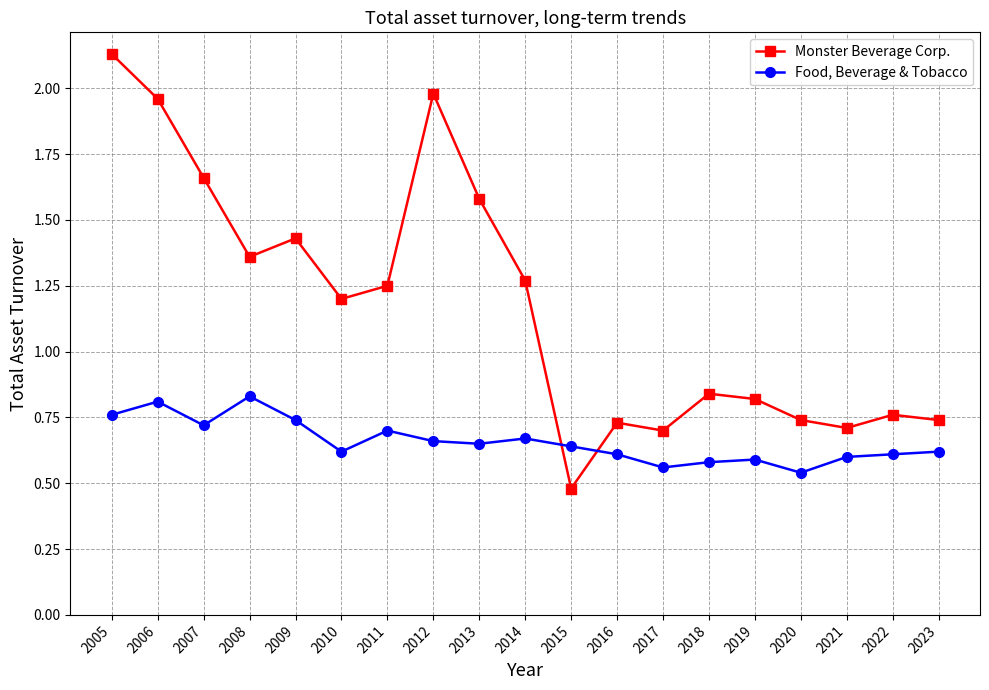

How many lines are shown in the chart?

2